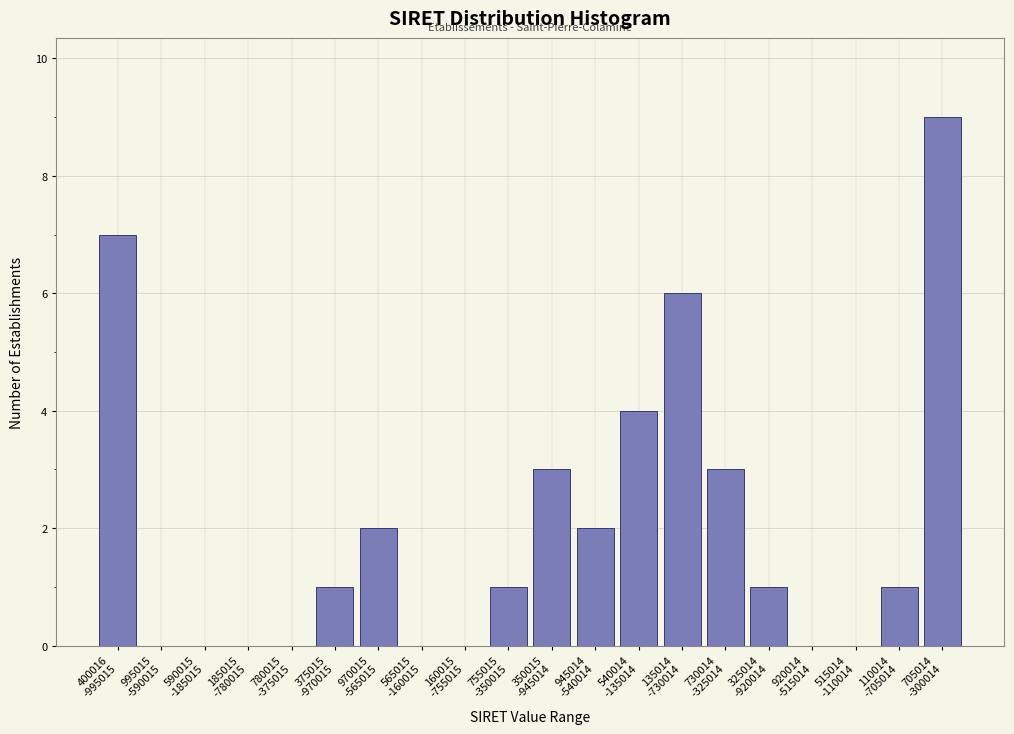

What is the maximum value shown in the chart?

9